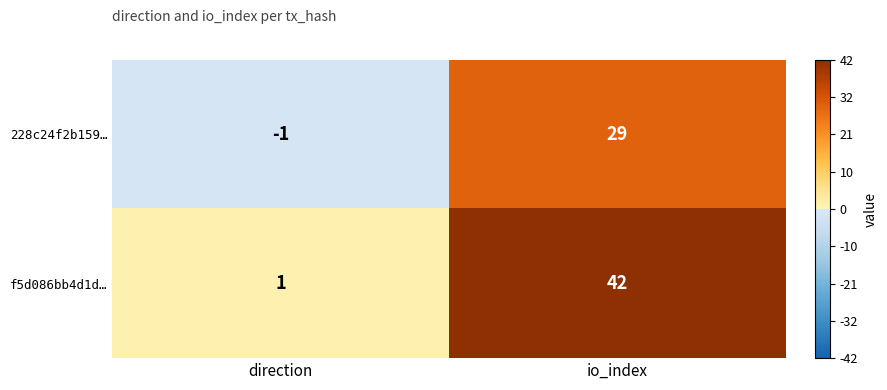

List the series in order of their peak value, highest first.

f5d086bb4d1d…, 228c24f2b159…